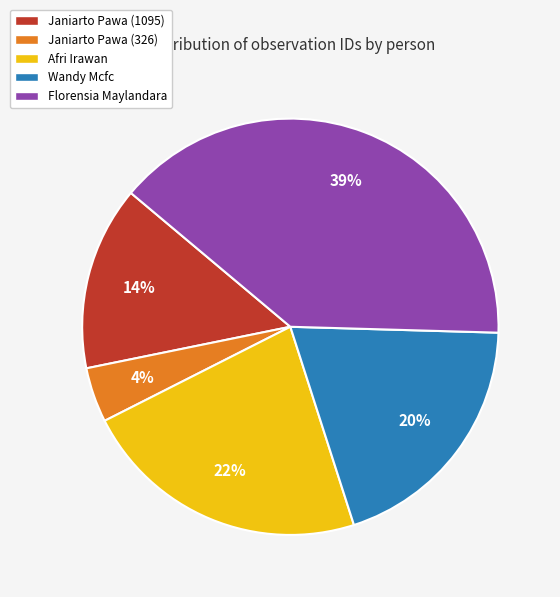

How many segments does this pie chart have?

5